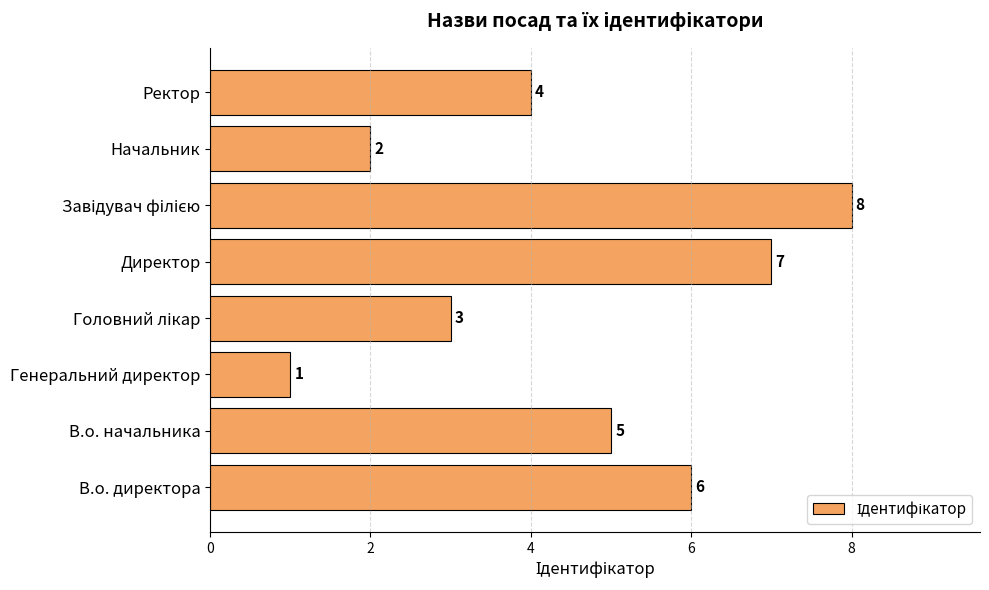

Approximately how many times larger is the value at В.о. директора compared to В.о. начальника?

1.2